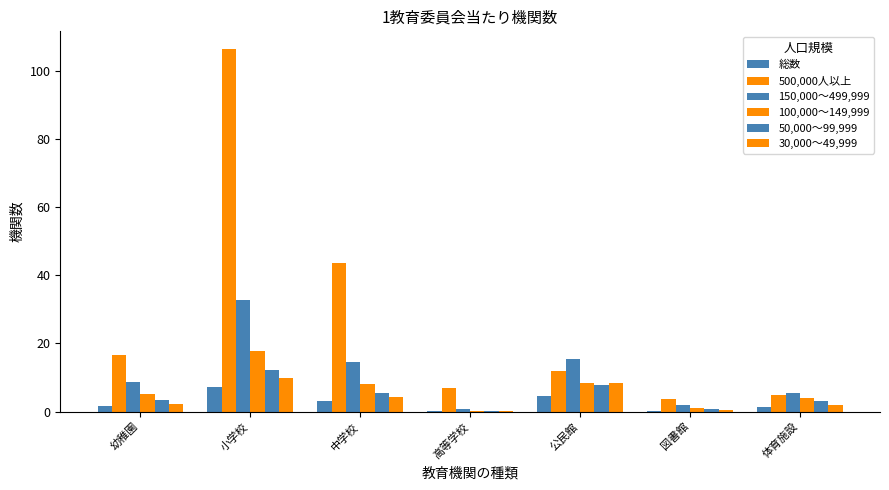

Which category has the highest value across all series?

小学校